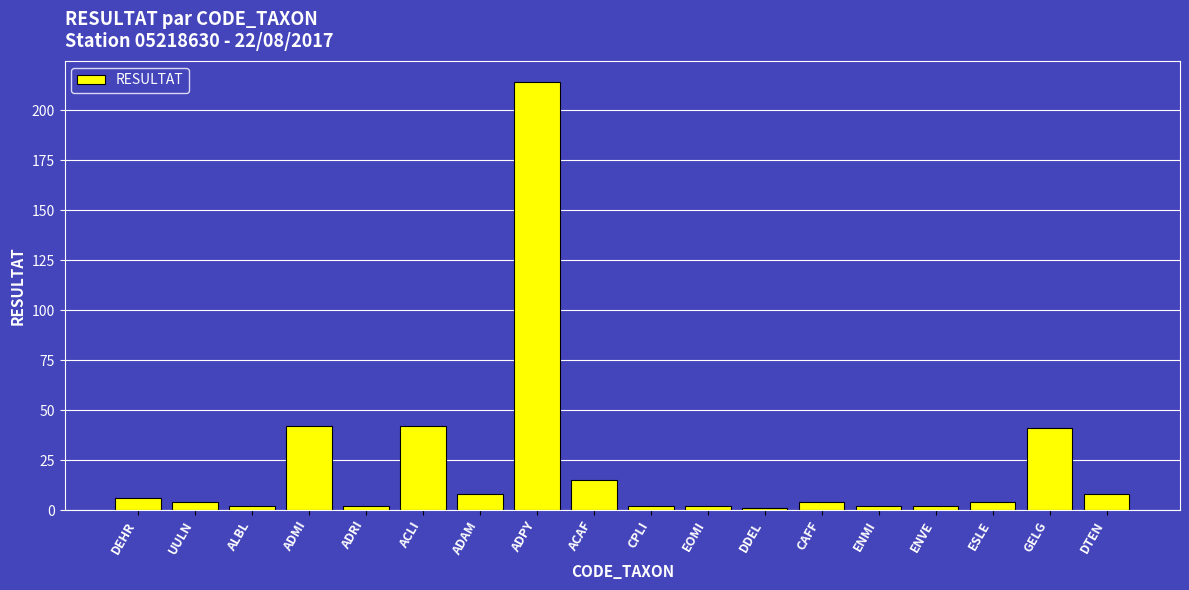

Reading left to right, list all the values displayed in this chart.

6	4	2	42	2	42	8	214	15	2	2	1	4	2	2	4	41	8